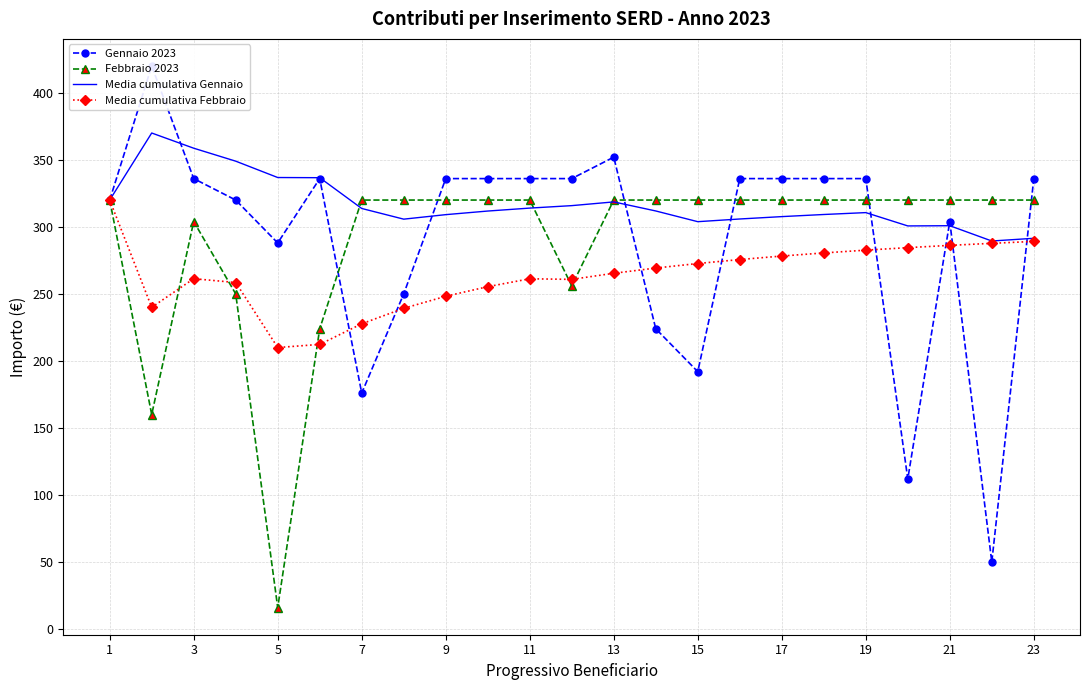

The value of Febbraio 2023 at 7 is 320.0. True or false?

True